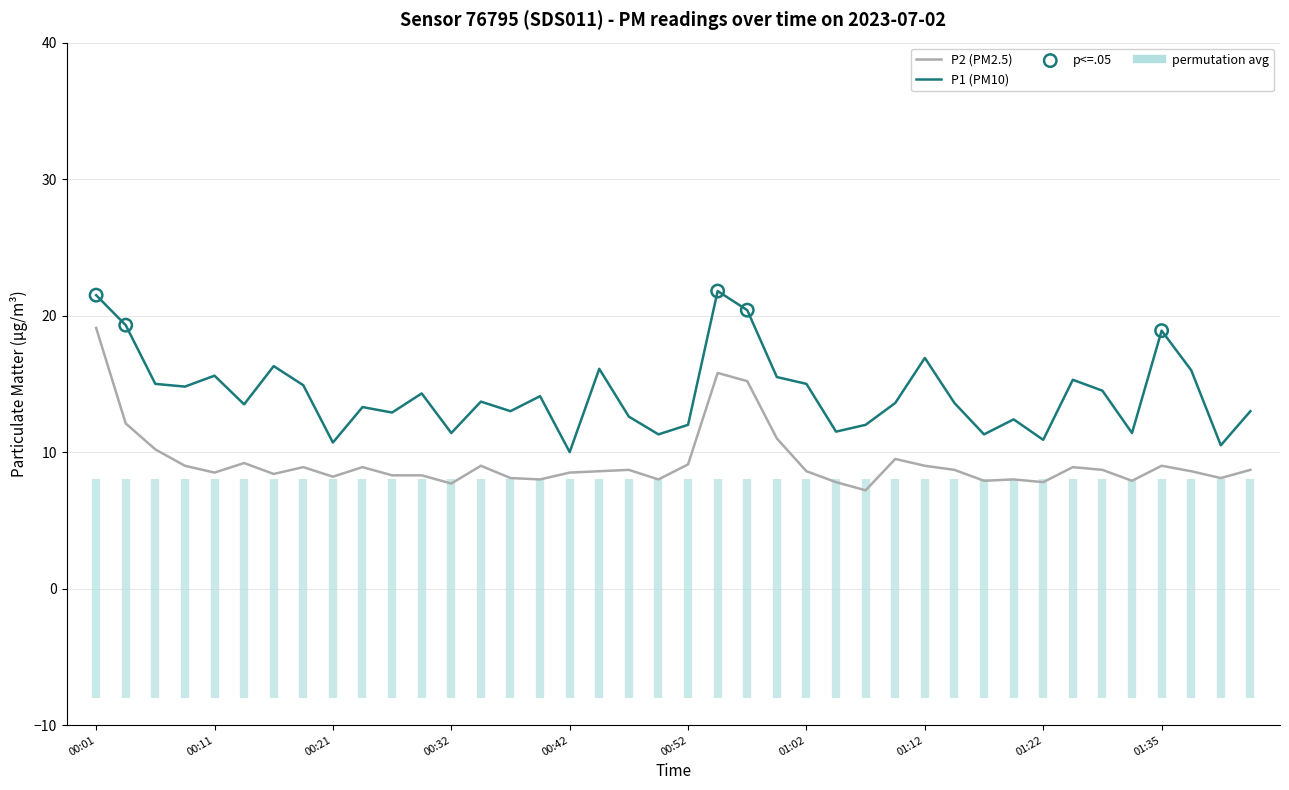

Which series has the widest spread of Y values?

P2